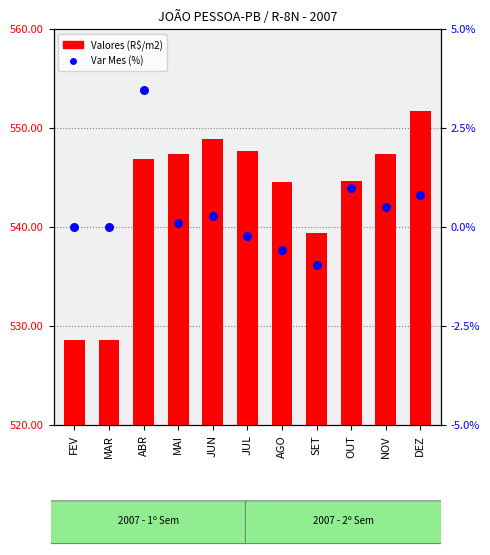

What are all the series names shown in the legend?

Valores (R$/m2), Var Mes (%)